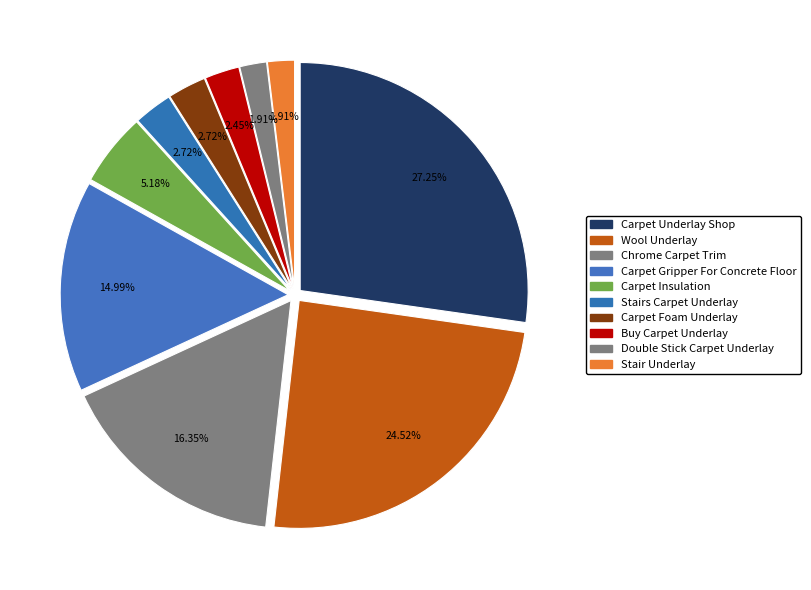

Rank the categories by value from lowest to highest.

Double Stick Carpet Underlay, Stair Underlay, Buy Carpet Underlay, Stairs Carpet Underlay, Carpet Foam Underlay, Carpet Insulation, Carpet Gripper For Concrete Floor, Chrome Carpet Trim, Wool Underlay, Carpet Underlay Shop